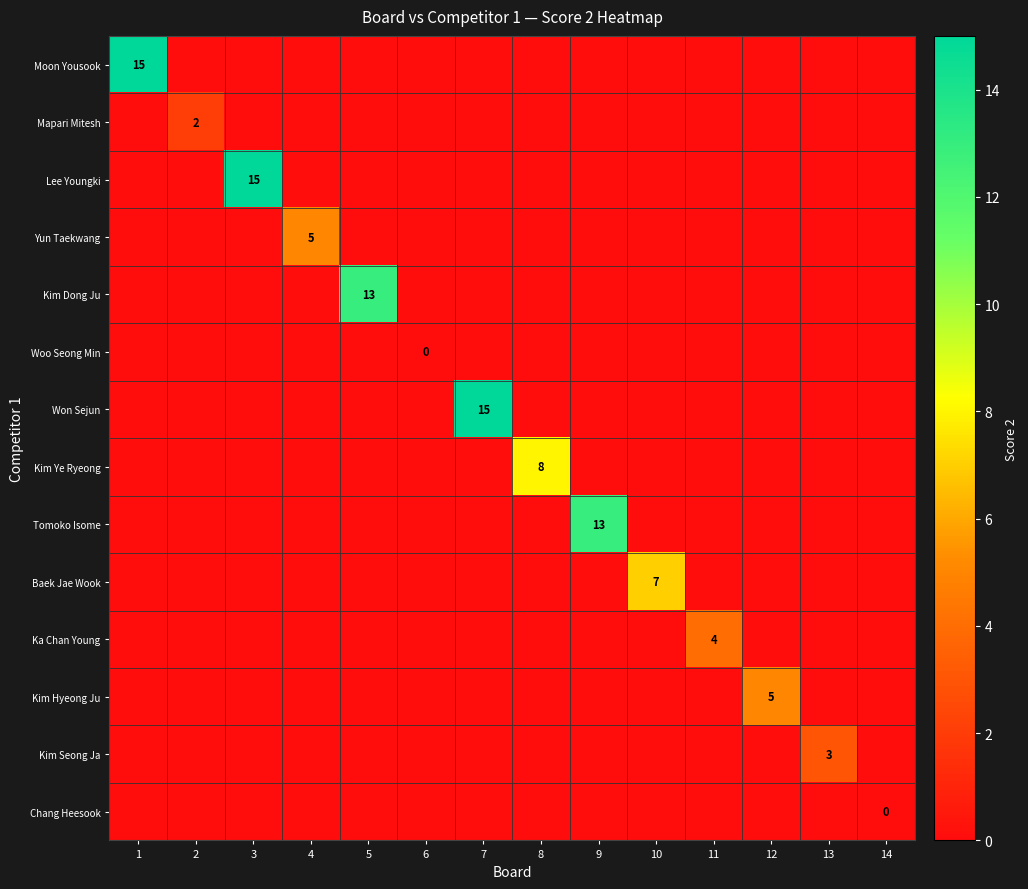

What is the total value across all series at 12?

-8